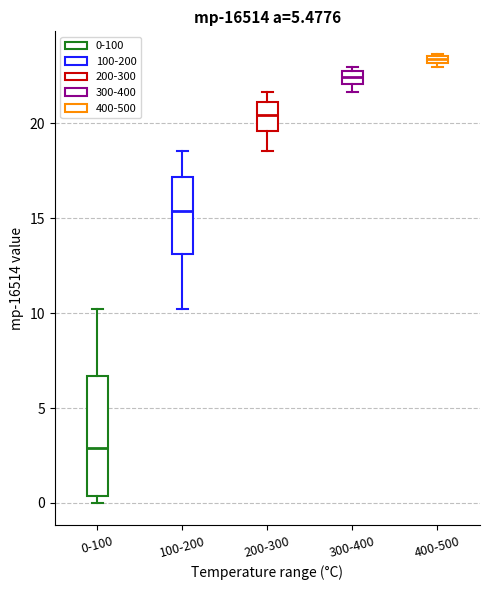

Comparing the boxes themselves (not the whiskers), which one is the tallest?

0-100